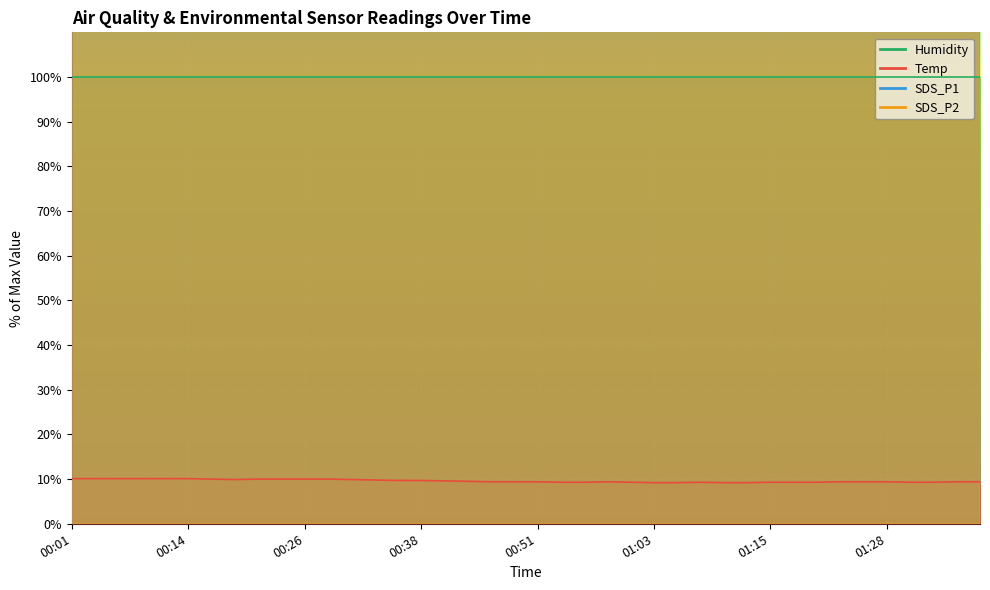

At which category is the sum across all series the highest?

01:23